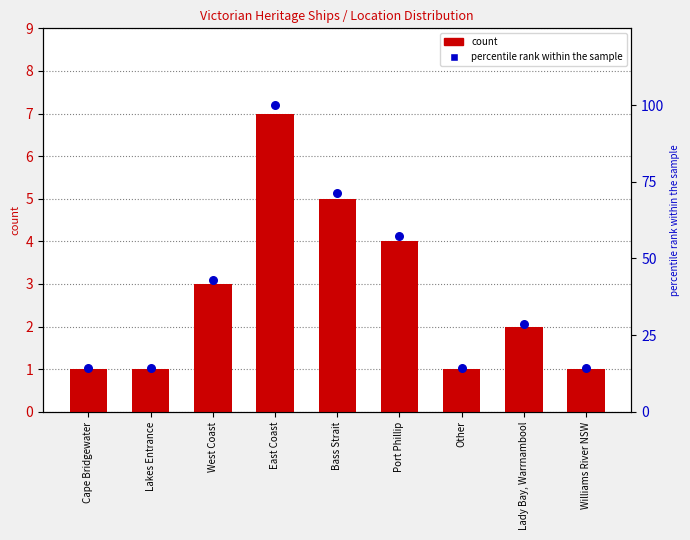

At how many categories does at least one series exceed 58?

2